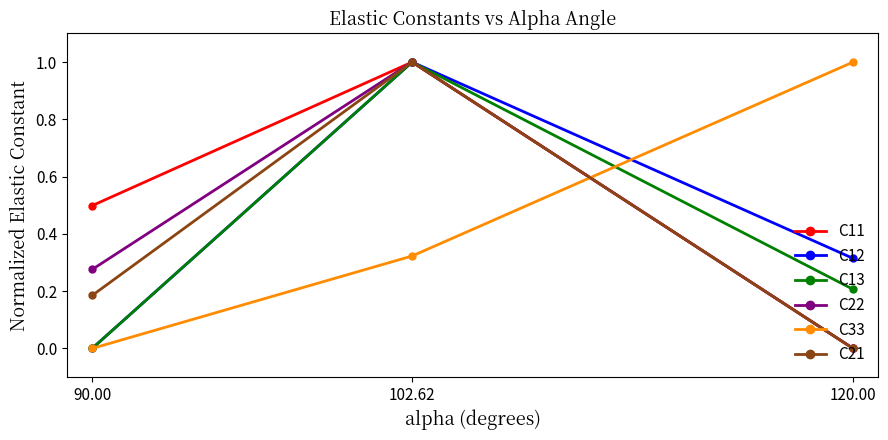

List the labels in order of C22 value, smallest first.

120.00, 90.00, 102.62